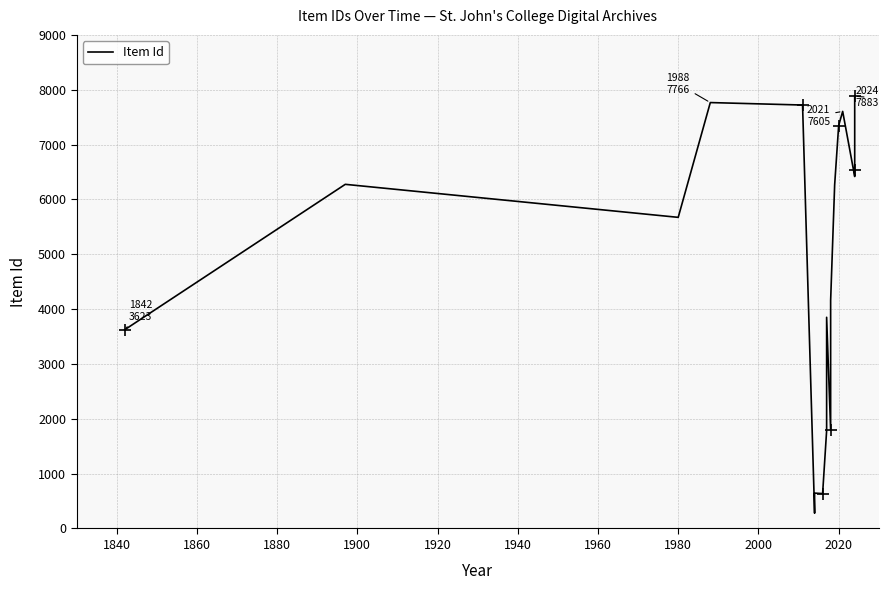

What is the difference between the maximum and minimum values?

7604